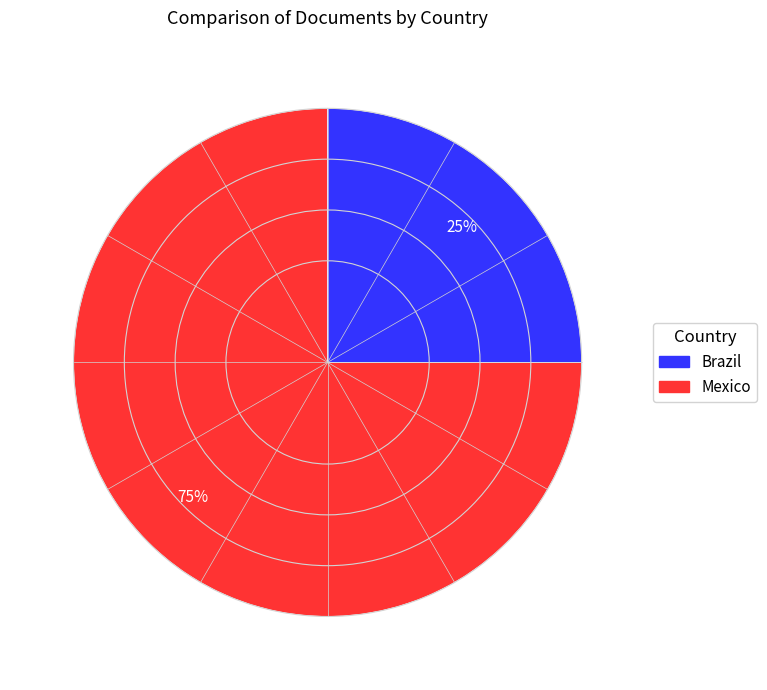

What is the largest slice in the pie chart?

Brazil